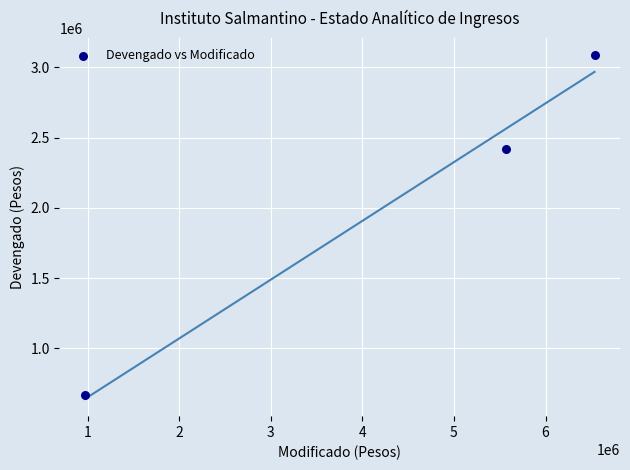

What is the range of X values (max minus min)?

5565072.0